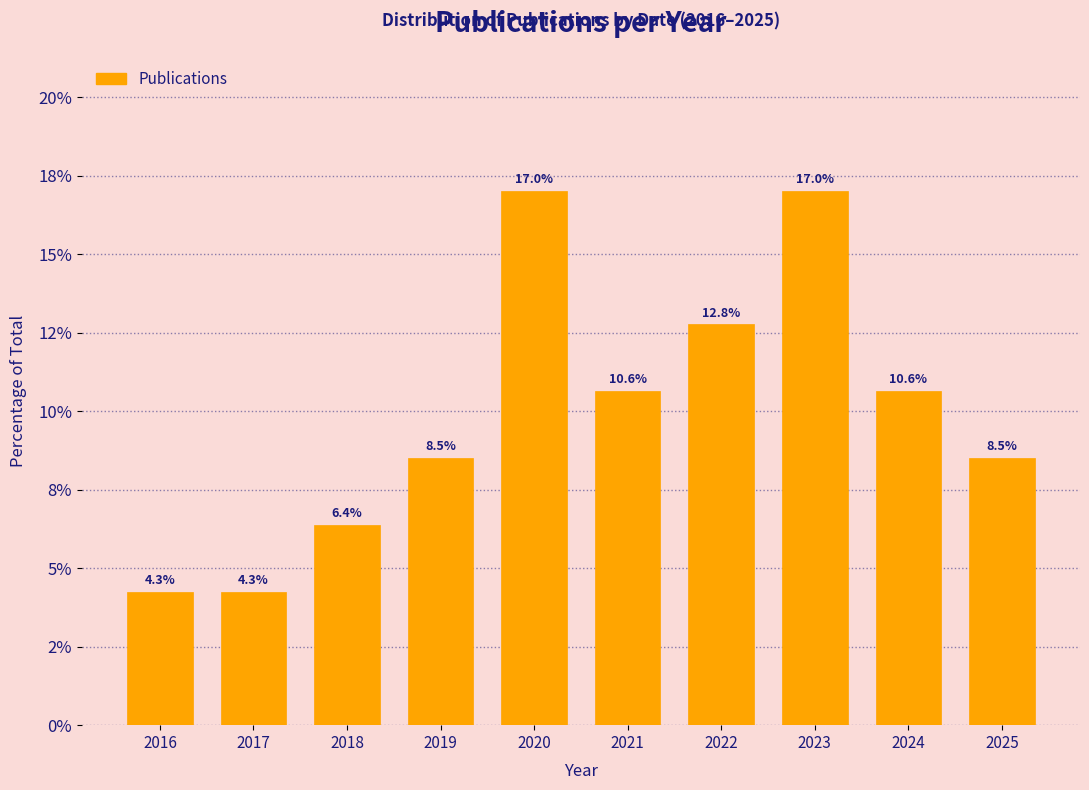

Does the chart contain any negative values?

No